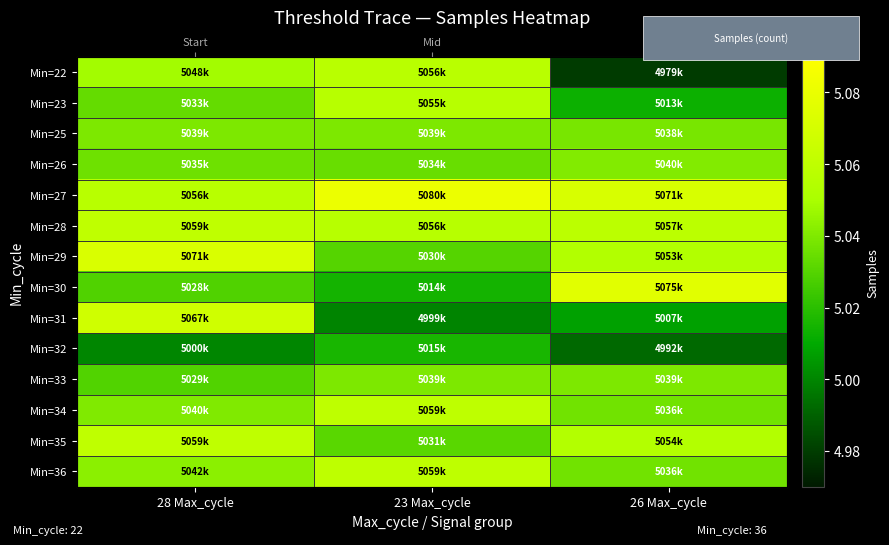

Where is Min=30 nearest to the value 5045072?

28 Max_cycle